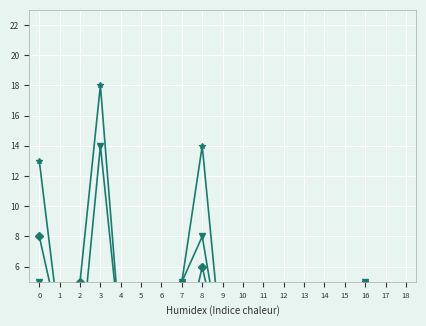

True or false: Admitted and Graduates cross at least once.

True